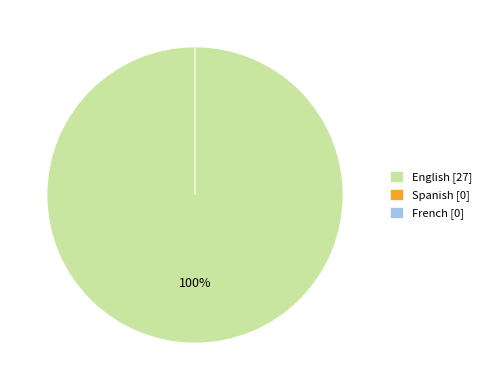

True or false: Spanish accounts for 0% of the total.

True